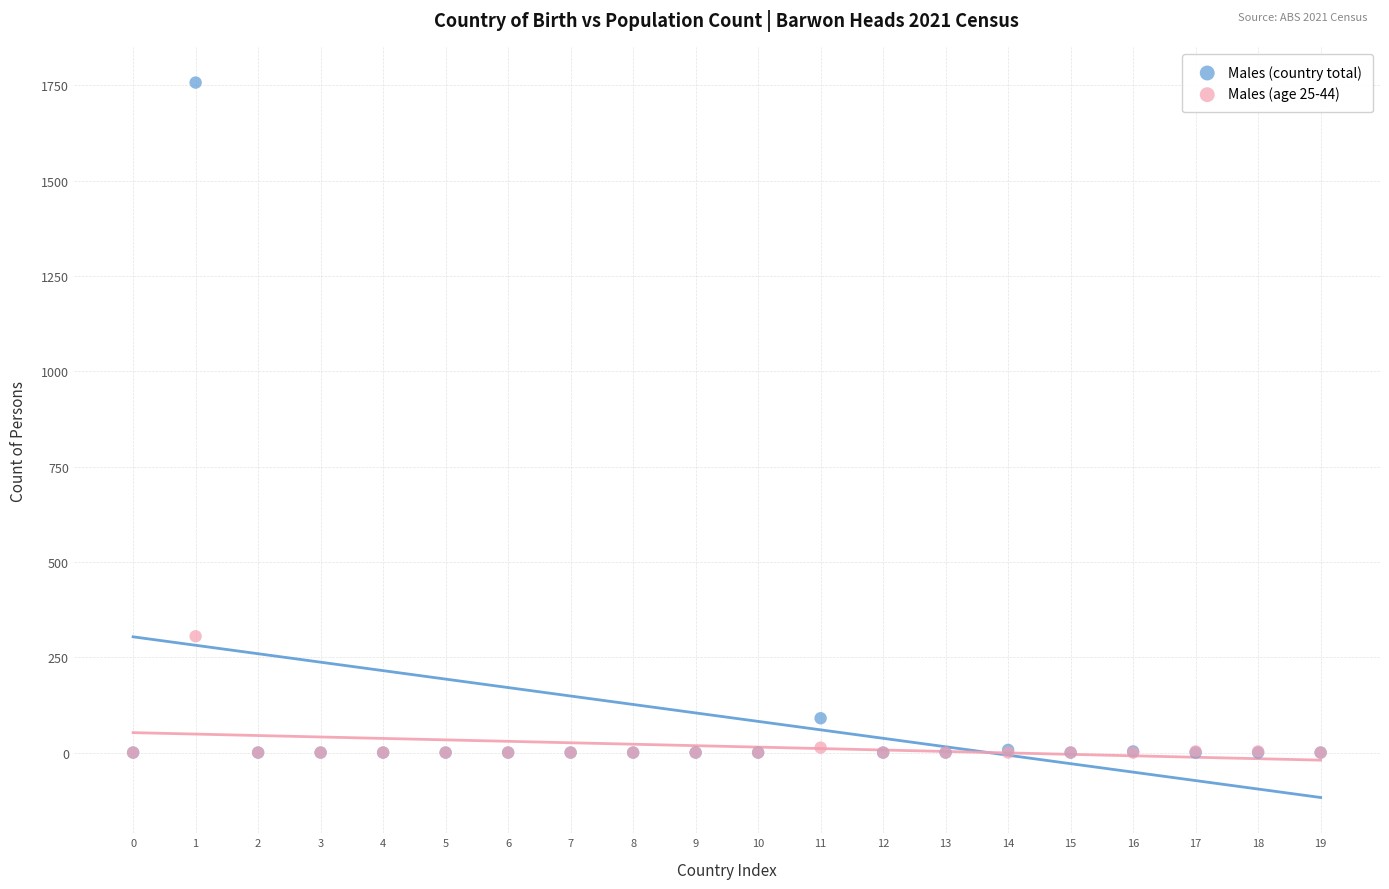

Across all series, what Y value is closest to 878?

305